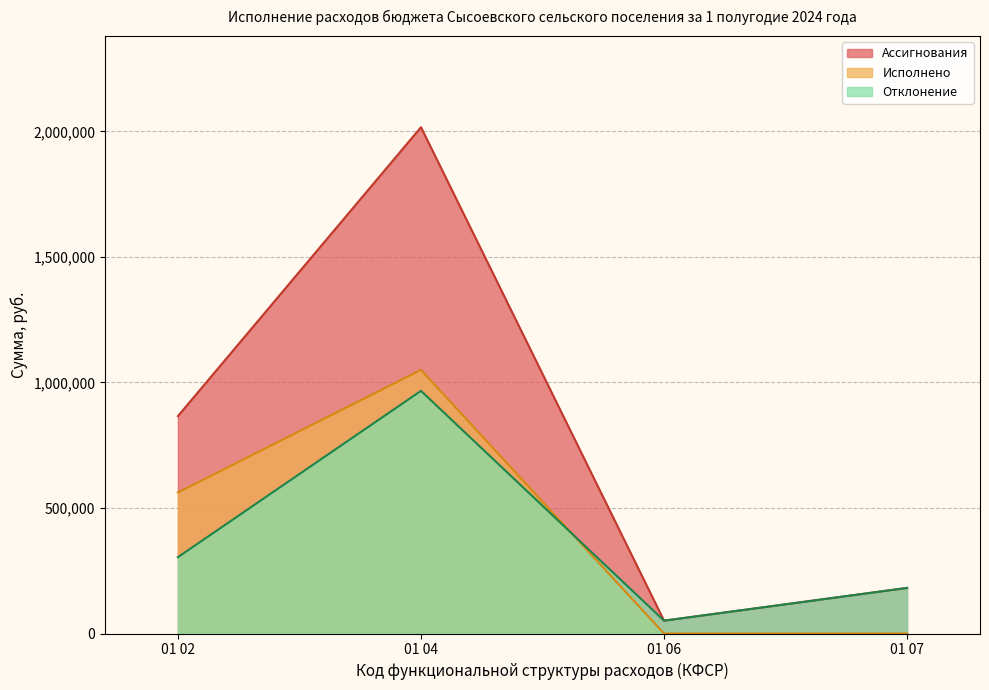

How many distinct data groups are displayed?

3